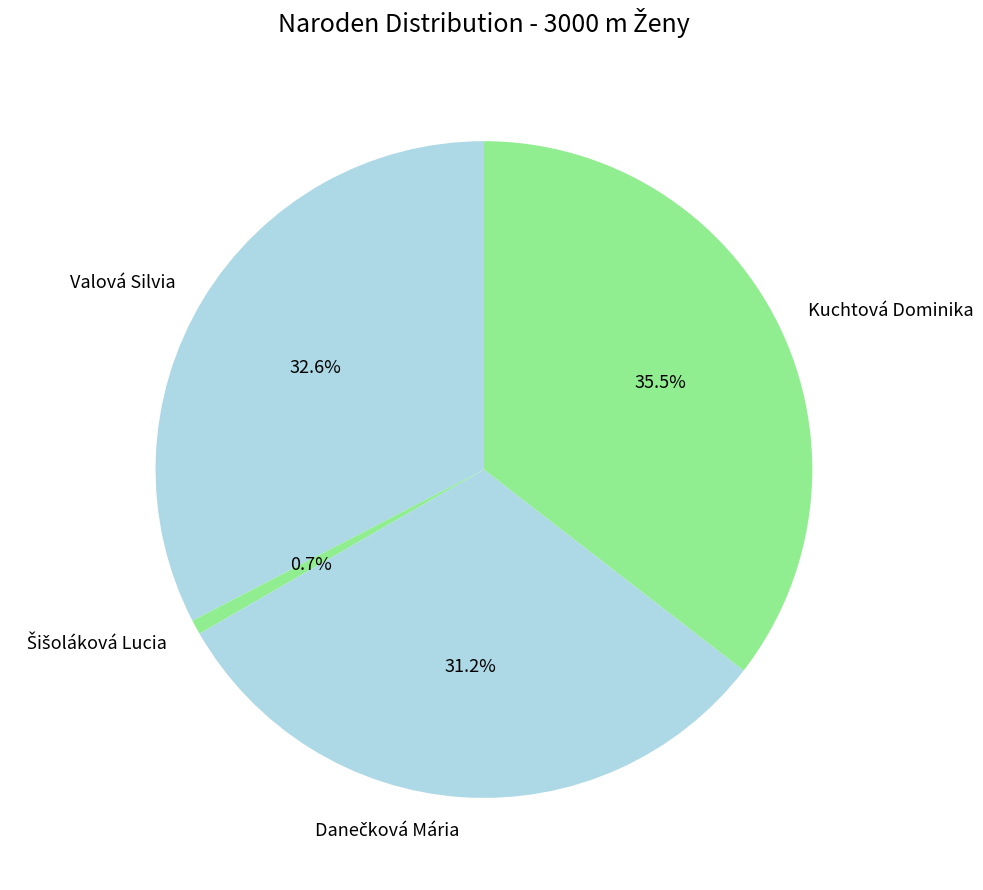

What is the largest slice in the pie chart?

Kuchtová Dominika